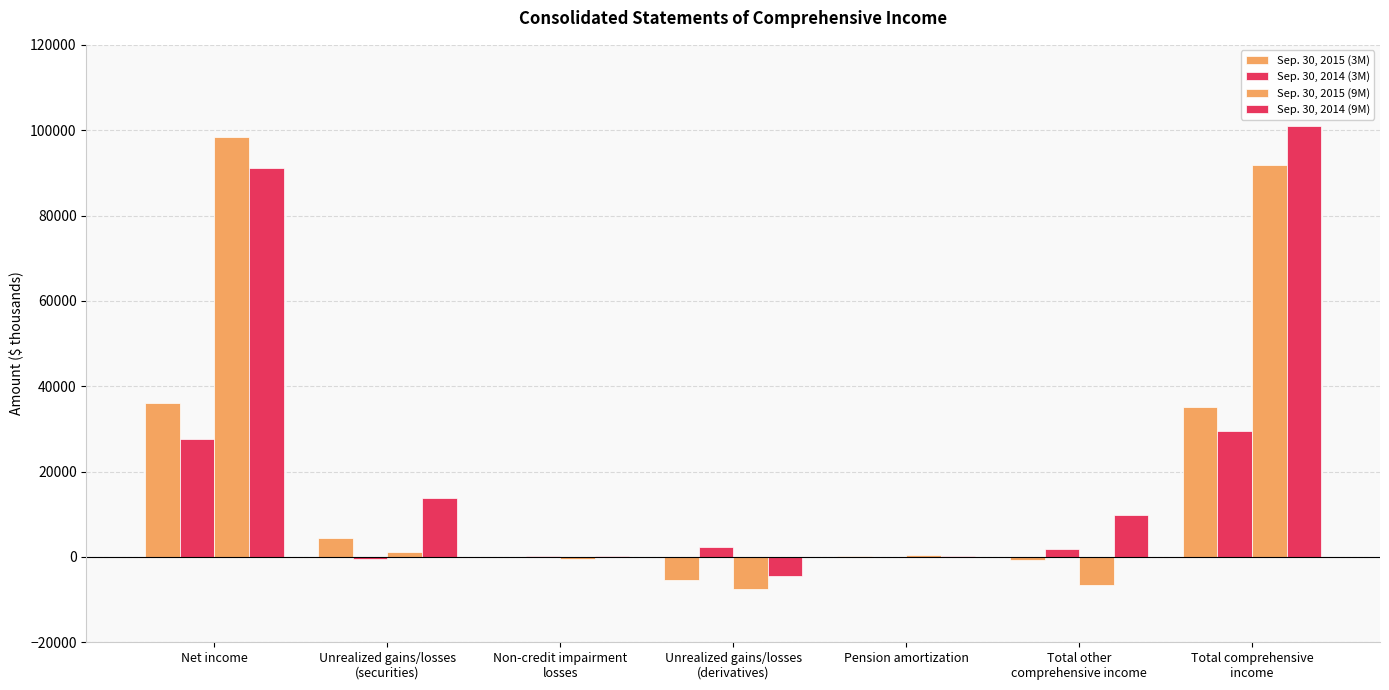

Count the number of data series in this chart.

4